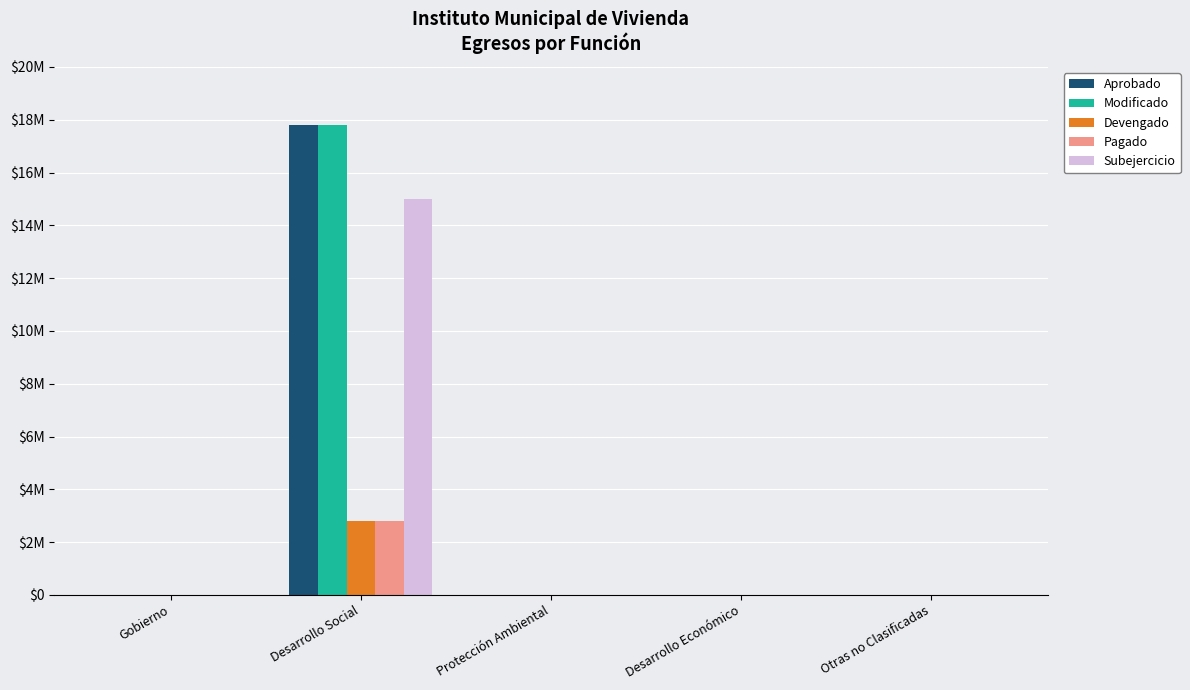

What is the label of the 5th bar from the left?

Otras no Clasificadas